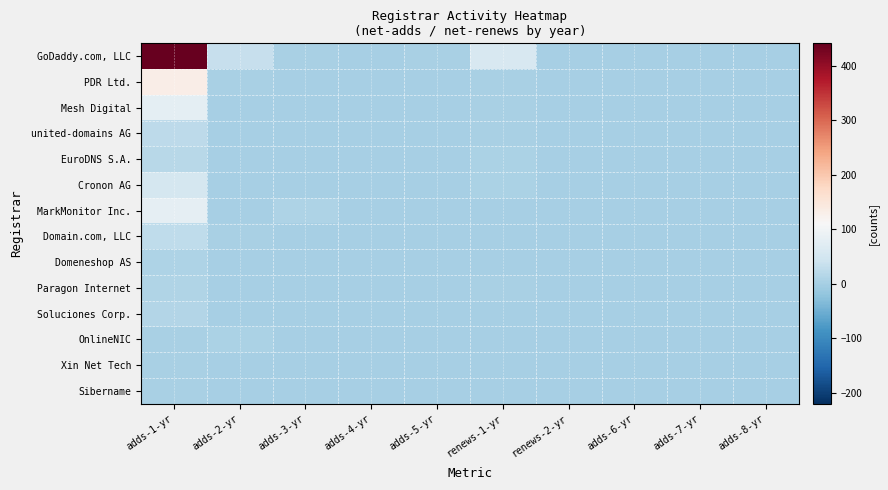

Rank the series by their maximum value, from highest to lowest.

GoDaddy.com, LLC, PDR Ltd., MarkMonitor Inc., Mesh Digital, Cronon AG, Domain.com, LLC, united-domains AG, EuroDNS S.A., Soluciones Corp., Paragon Internet, Domeneshop AS, OnlineNIC, Xin Net Tech, Sibername